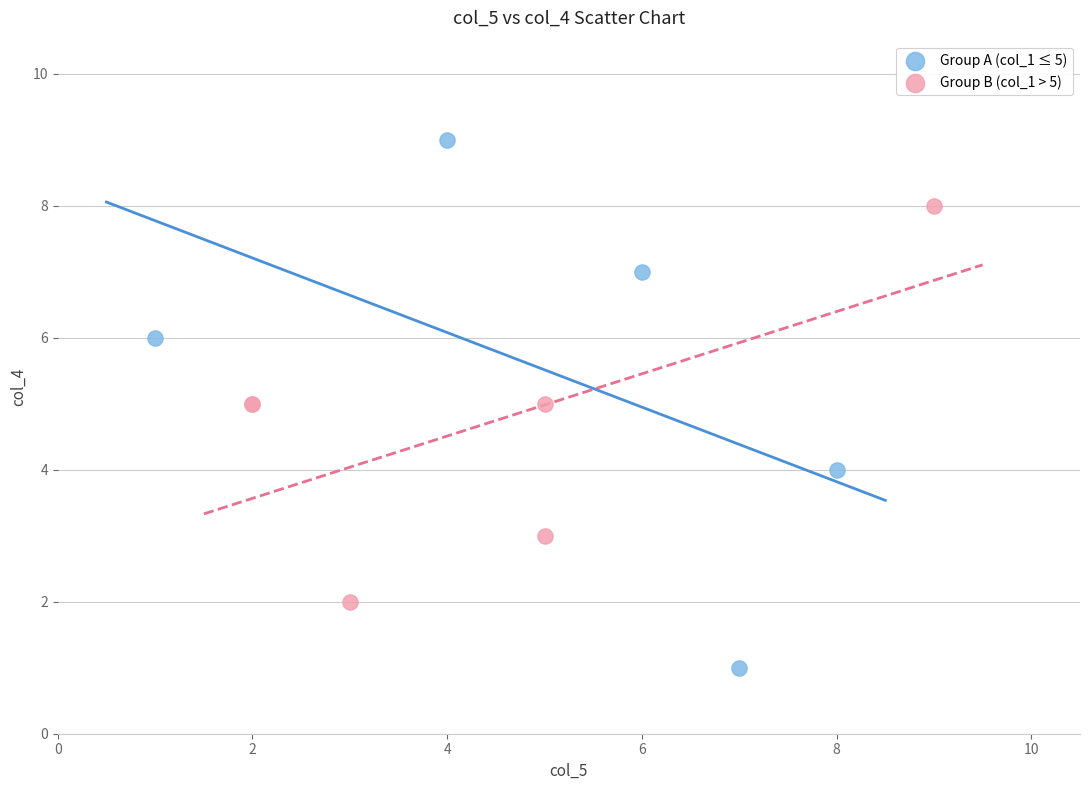

Which series has the widest spread of Y values?

Group A (col_1 ≤ 5)